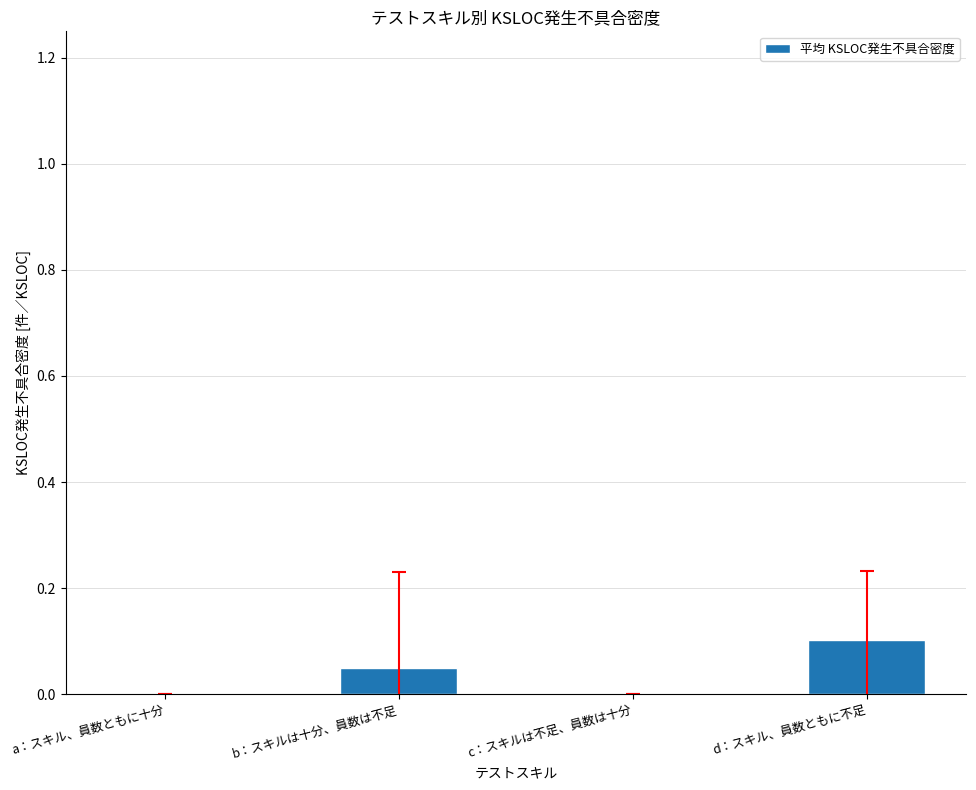

Between d：スキル、員数ともに不足 and a：スキル、員数ともに十分, which is larger?

d：スキル、員数ともに不足